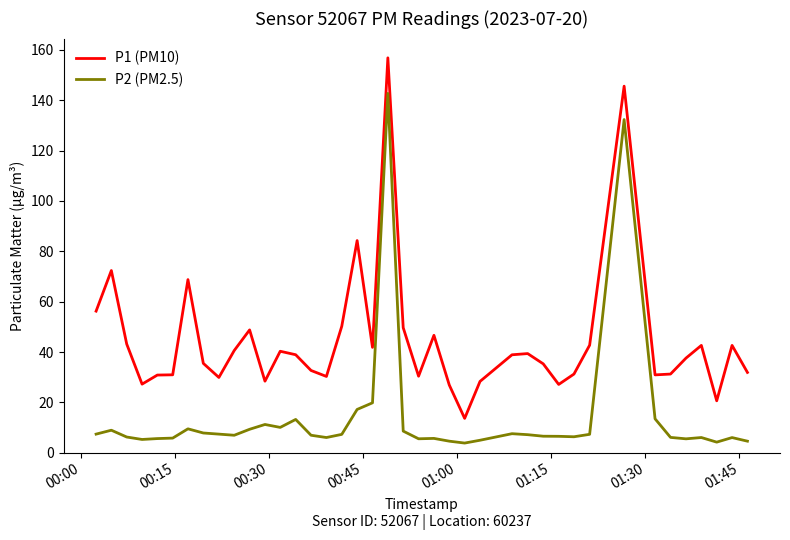

What is the lowest value of the P1 (PM10) series?

13.7